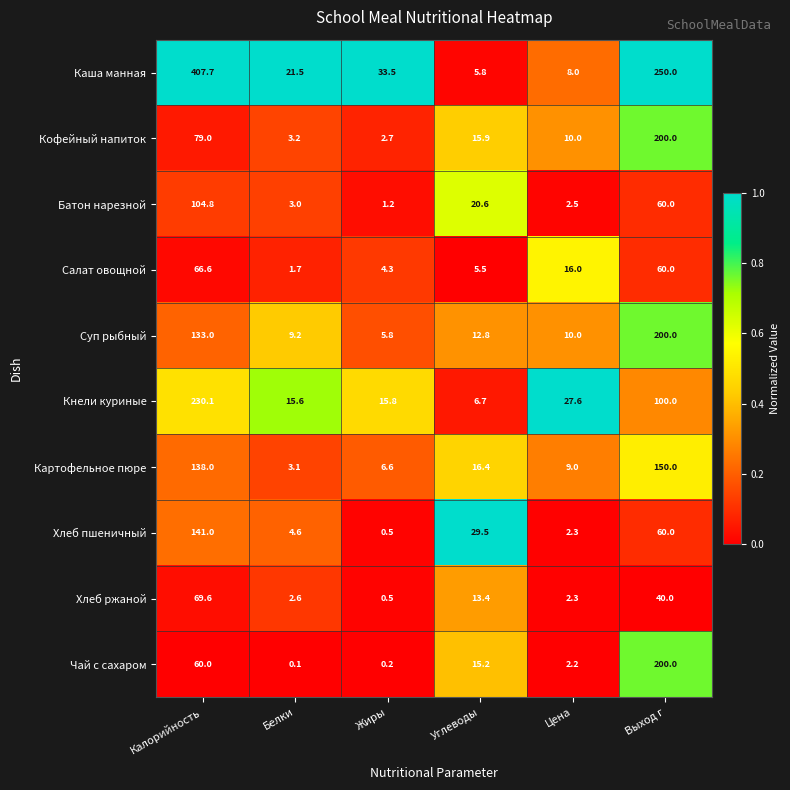

Is it true that Кофейный напиток equals 79.0 at Калорийность?

True